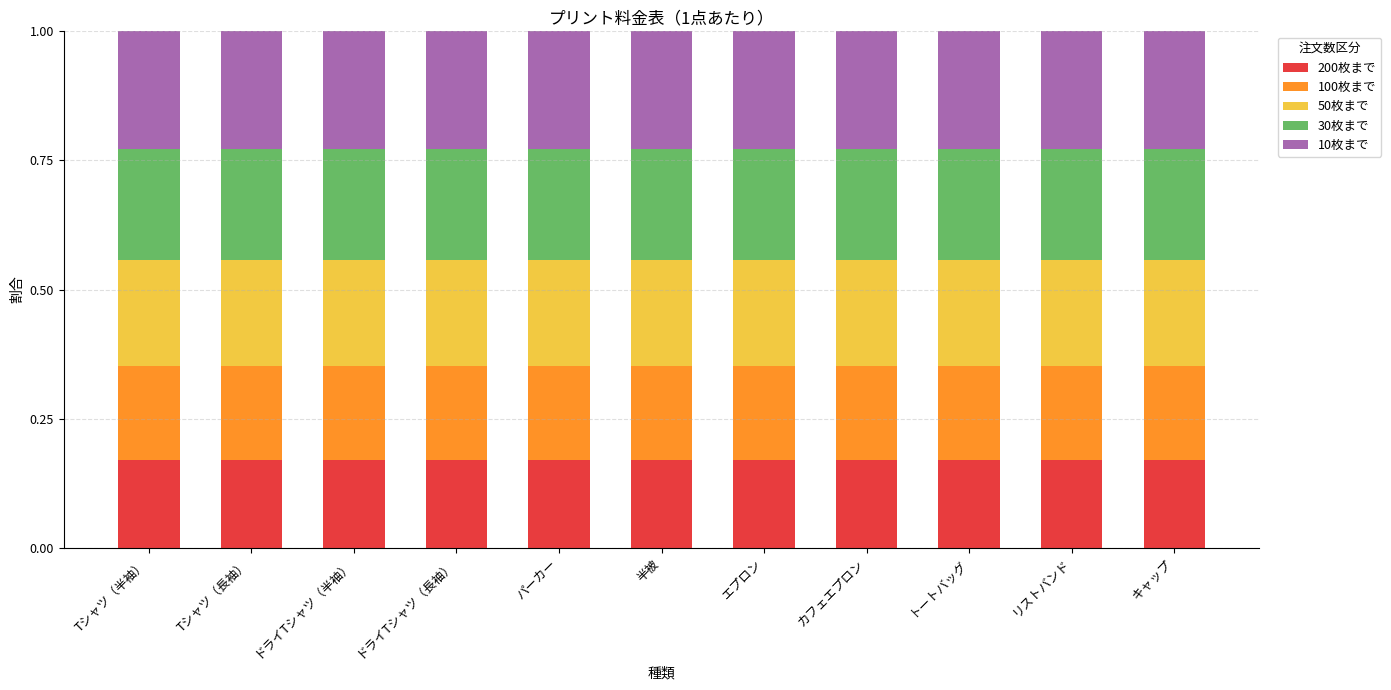

What is the sum of the 200枚まで values at ドライTシャツ（半袖） and トートバッグ?

0.3